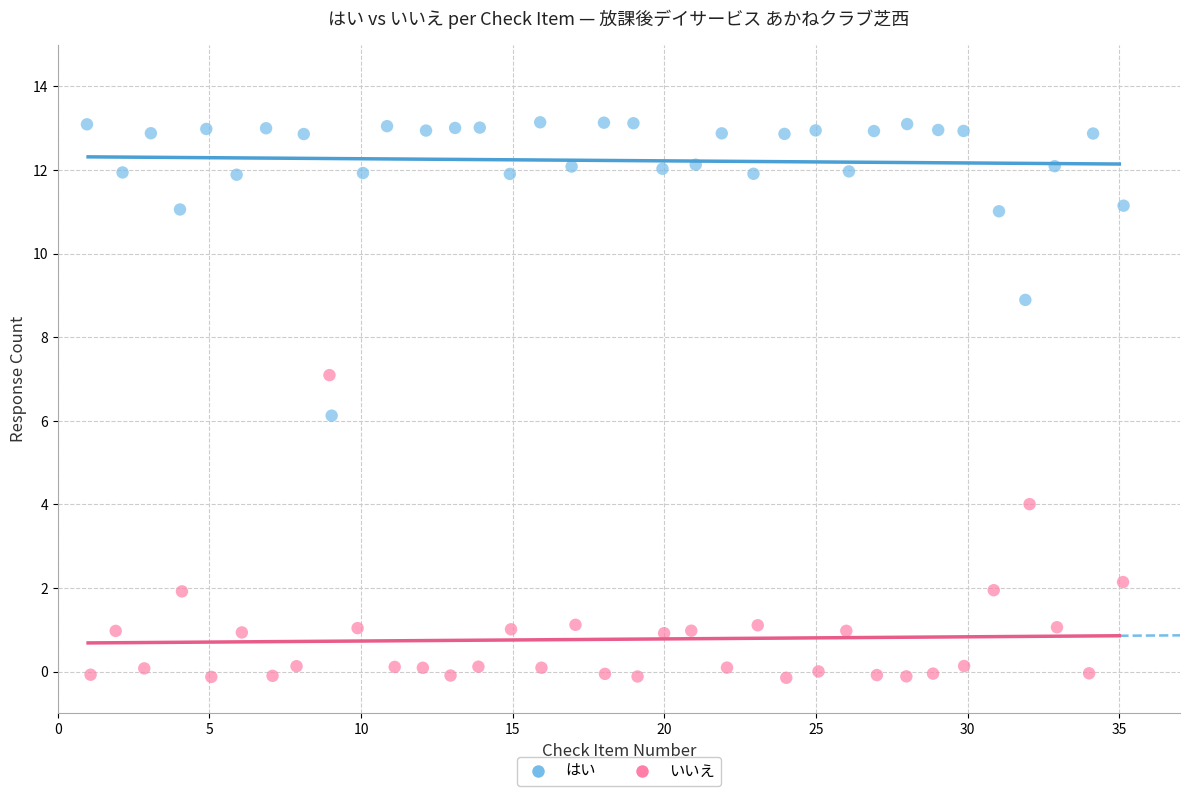

What are all the series names shown in the legend?

はい, いいえ